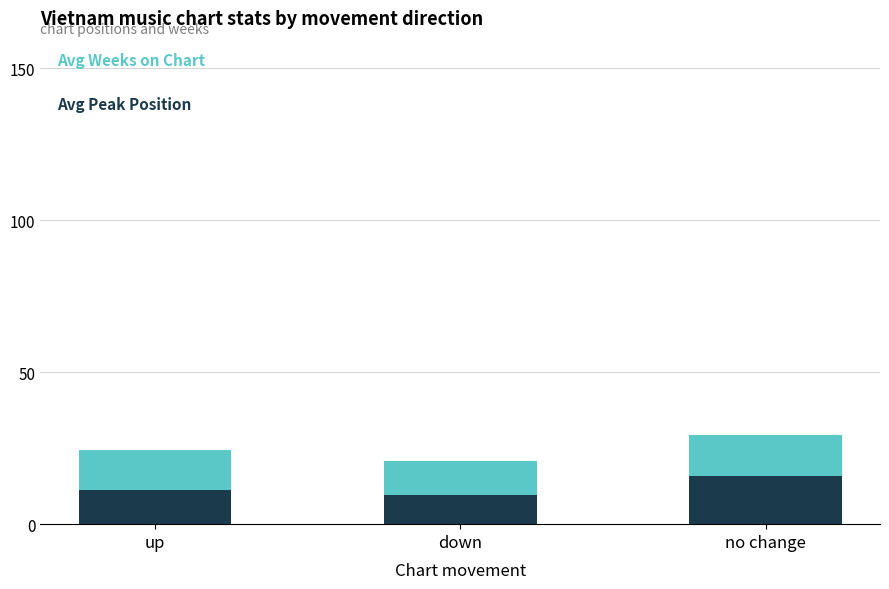

What is the total value across all series at down?

20.9